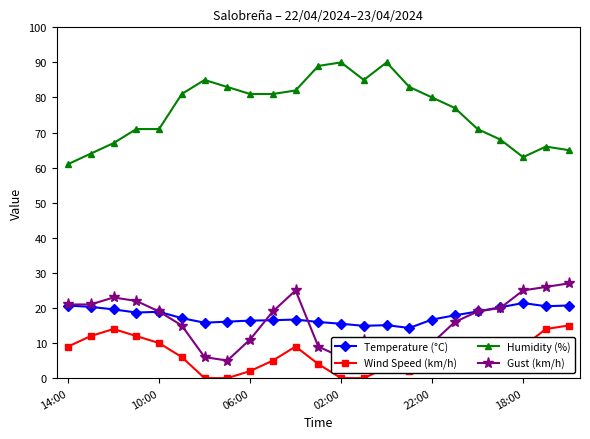

What is the sum of all Humidity (%) values?

1754.0